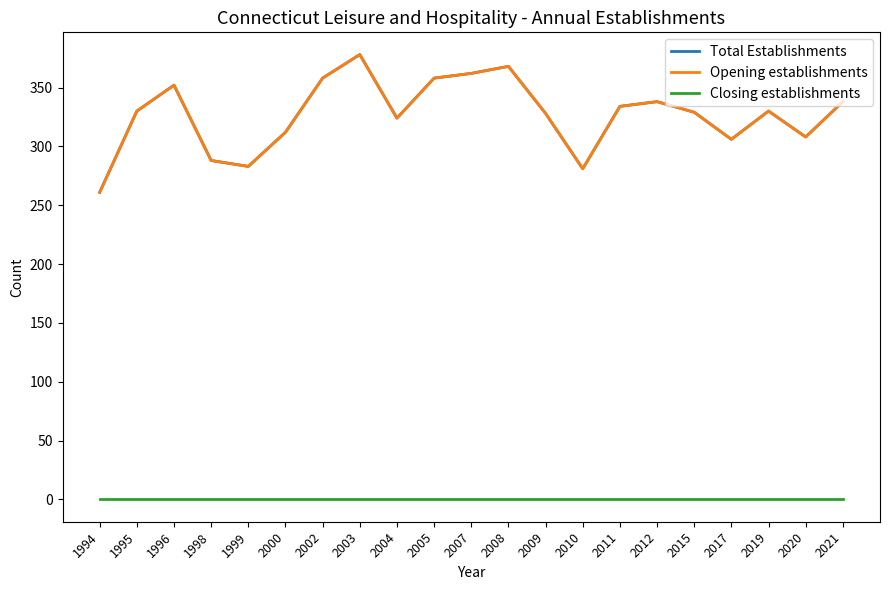

Does the chart display data point markers on the line(s)?

No